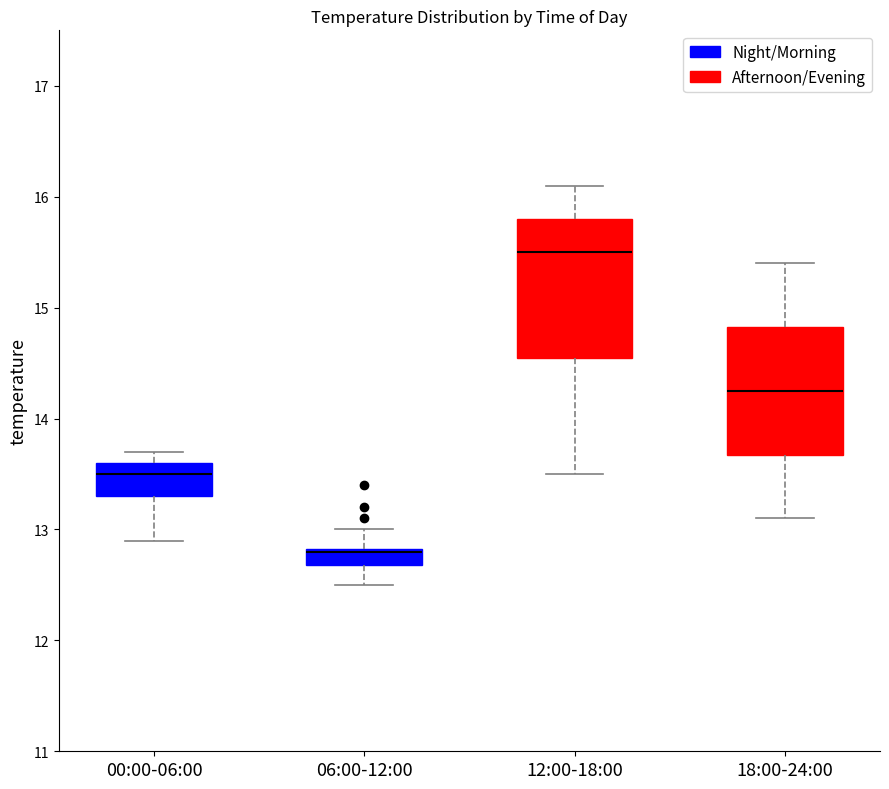

Where does the median line of the box for 18:00-24:00 sit on the y-axis? The values are not printed on the chart, so give them approximately, as read against the axis.

14.3